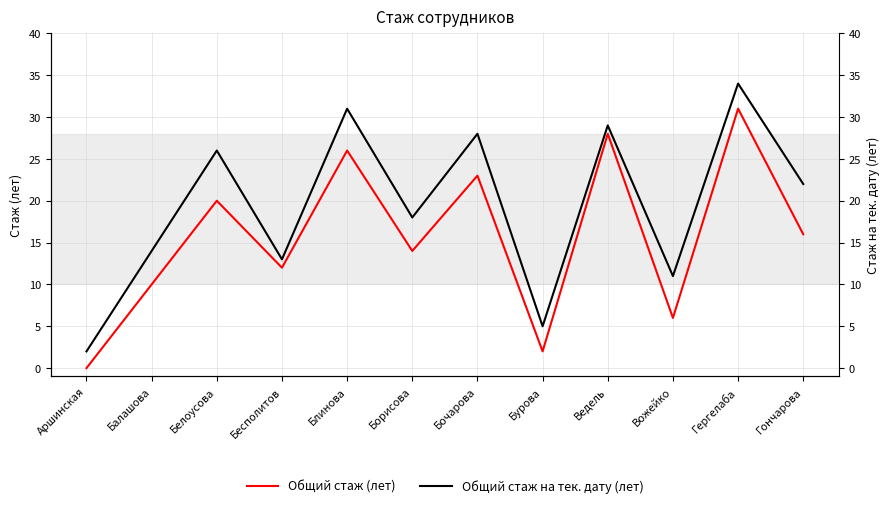

Between Ведель and Борисова, which is larger?

Ведель